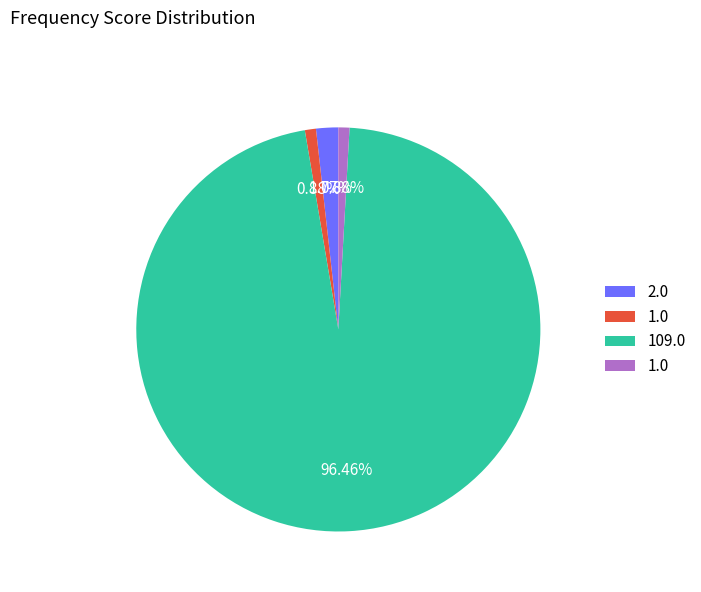

Is there any slice that represents more than half of the pie?

Yes